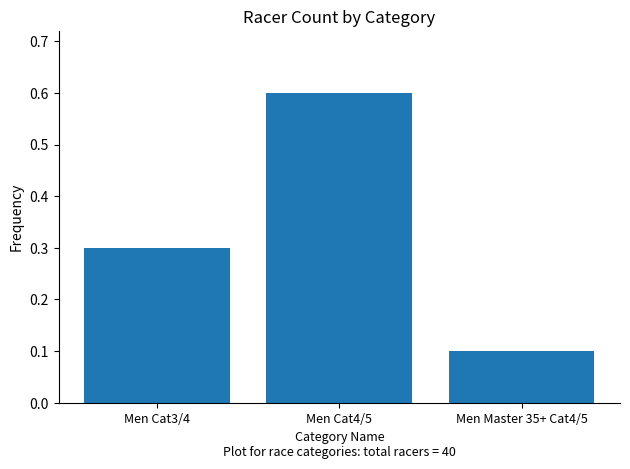

Is it true that the value at Men Master 35+ Cat4/5 is 0.2?

False